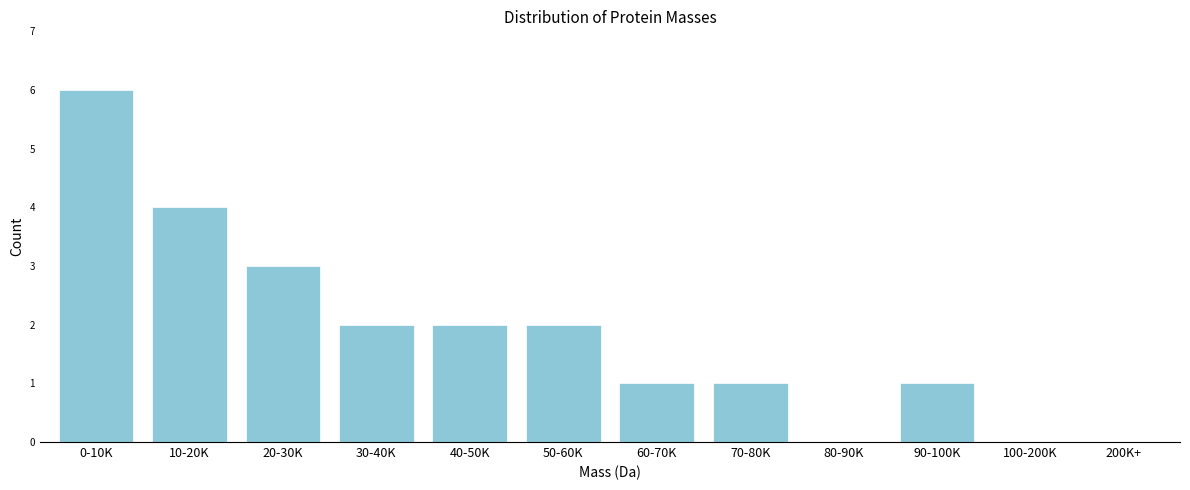

Reading right to left, what are all the values shown in this chart?

200K+=0	100-200K=0	90-100K=1	80-90K=0	70-80K=1	60-70K=1	50-60K=2	40-50K=2	30-40K=2	20-30K=3	10-20K=4	0-10K=6